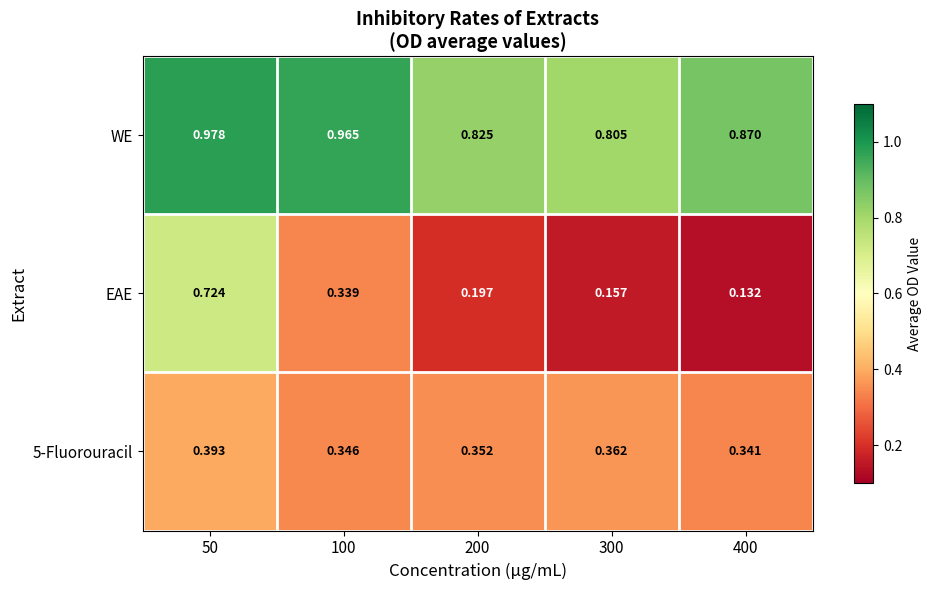

Which series changed the most between 300 and 400?

WE